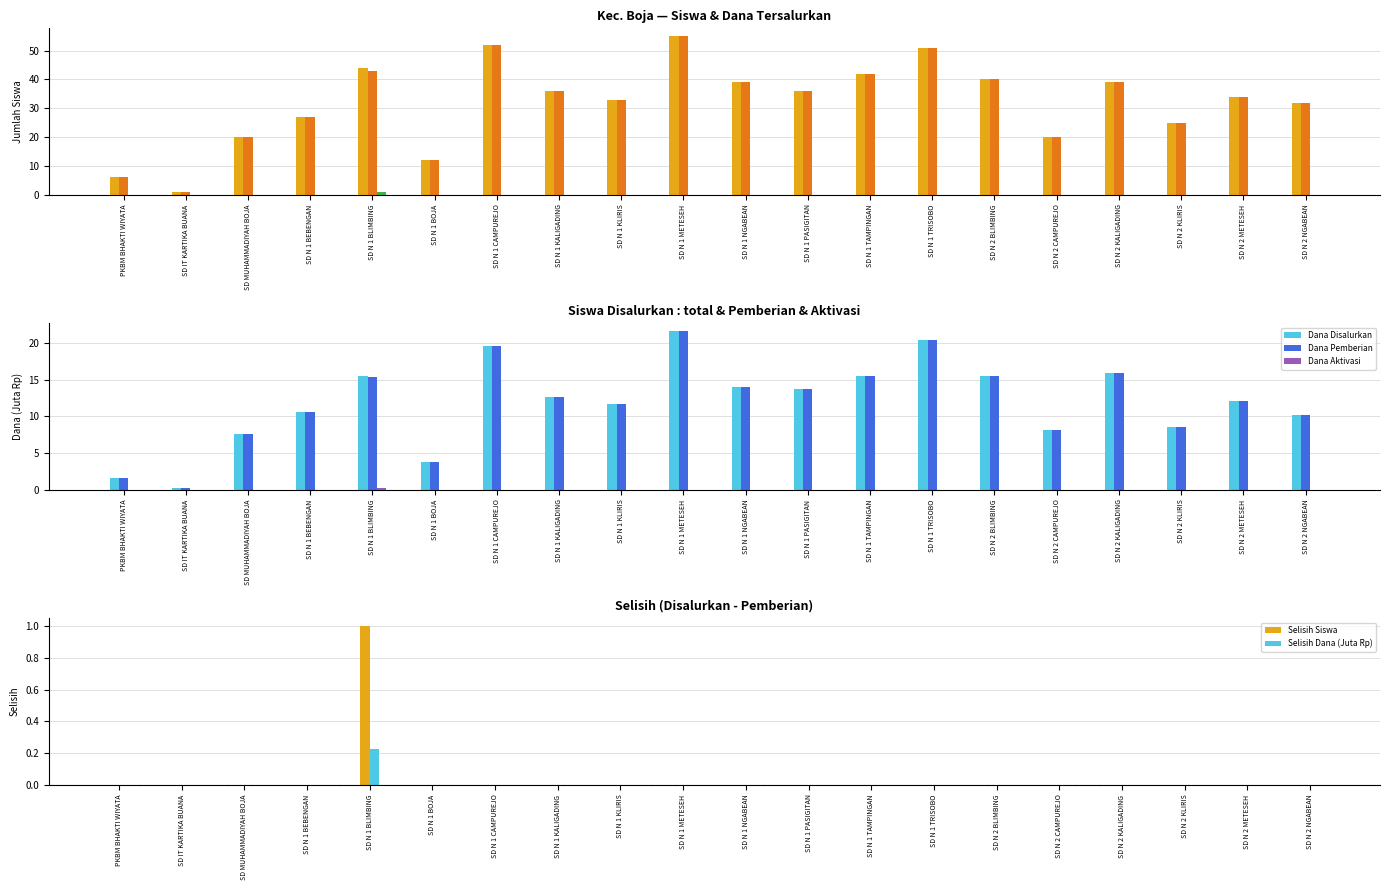

At how many categories does at least one series exceed 17?

17